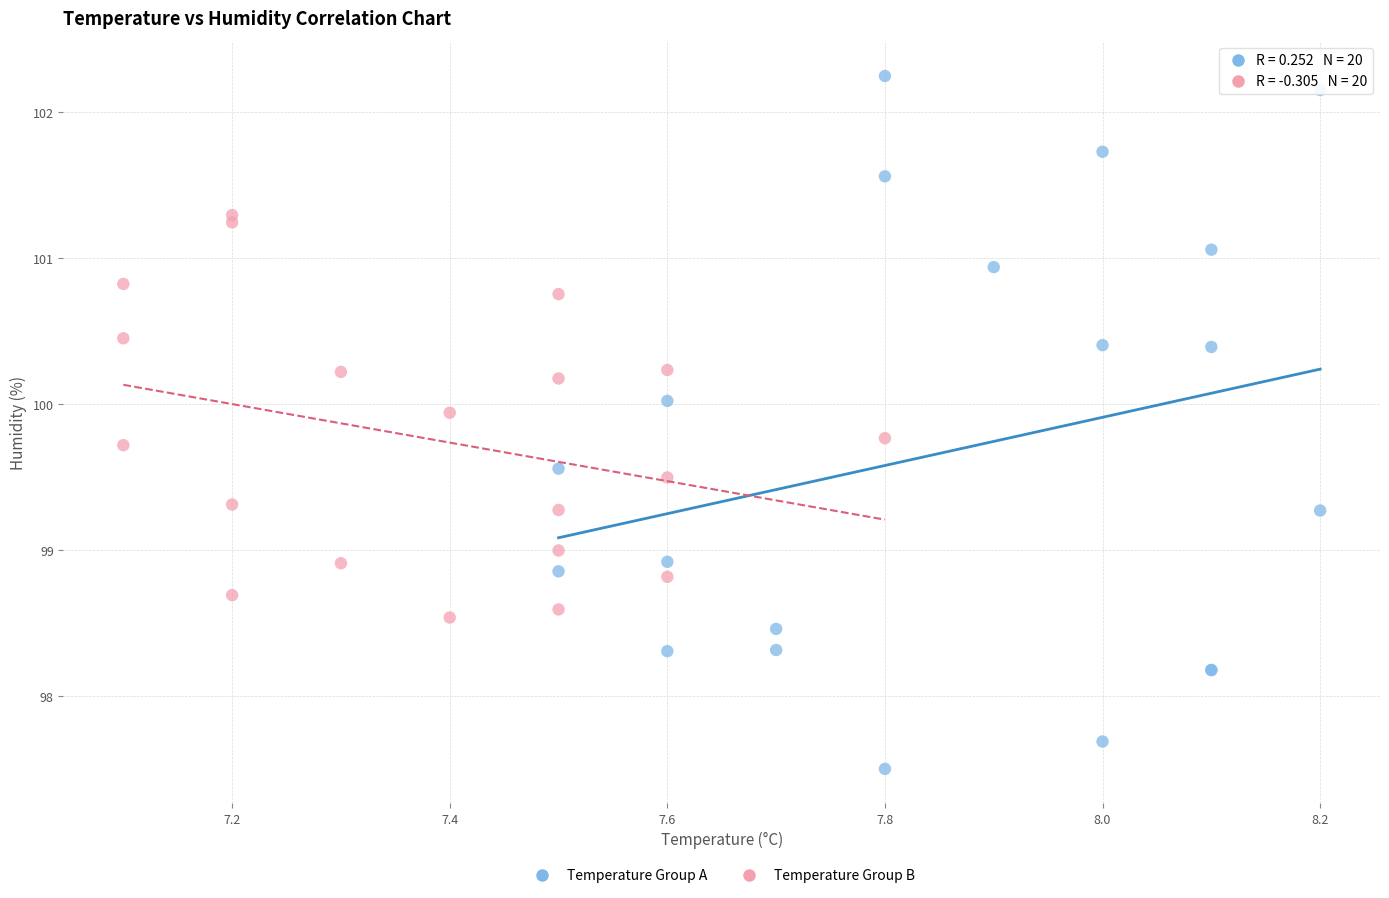

Which series reaches the minimum Y coordinate?

Temperature Group A